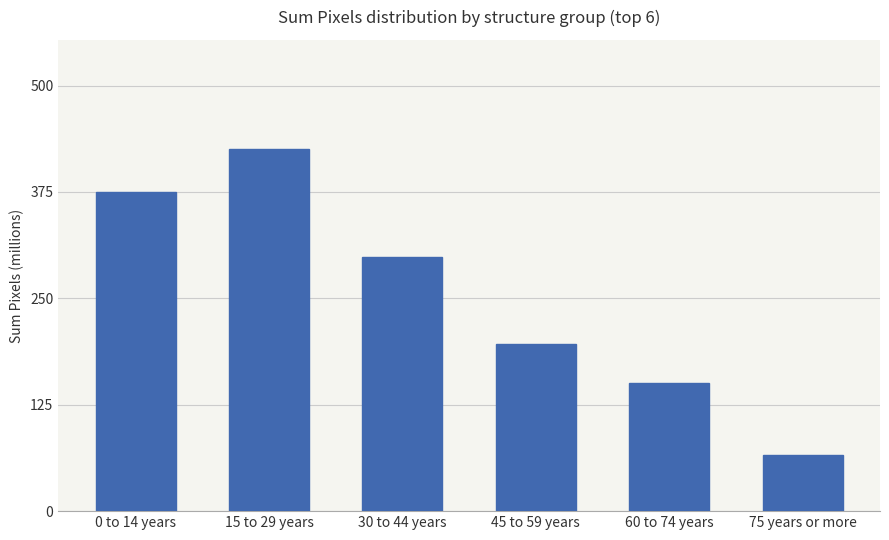

What is the ratio of the value at 0 to 14 years to the value at 75 years or more?

5.7